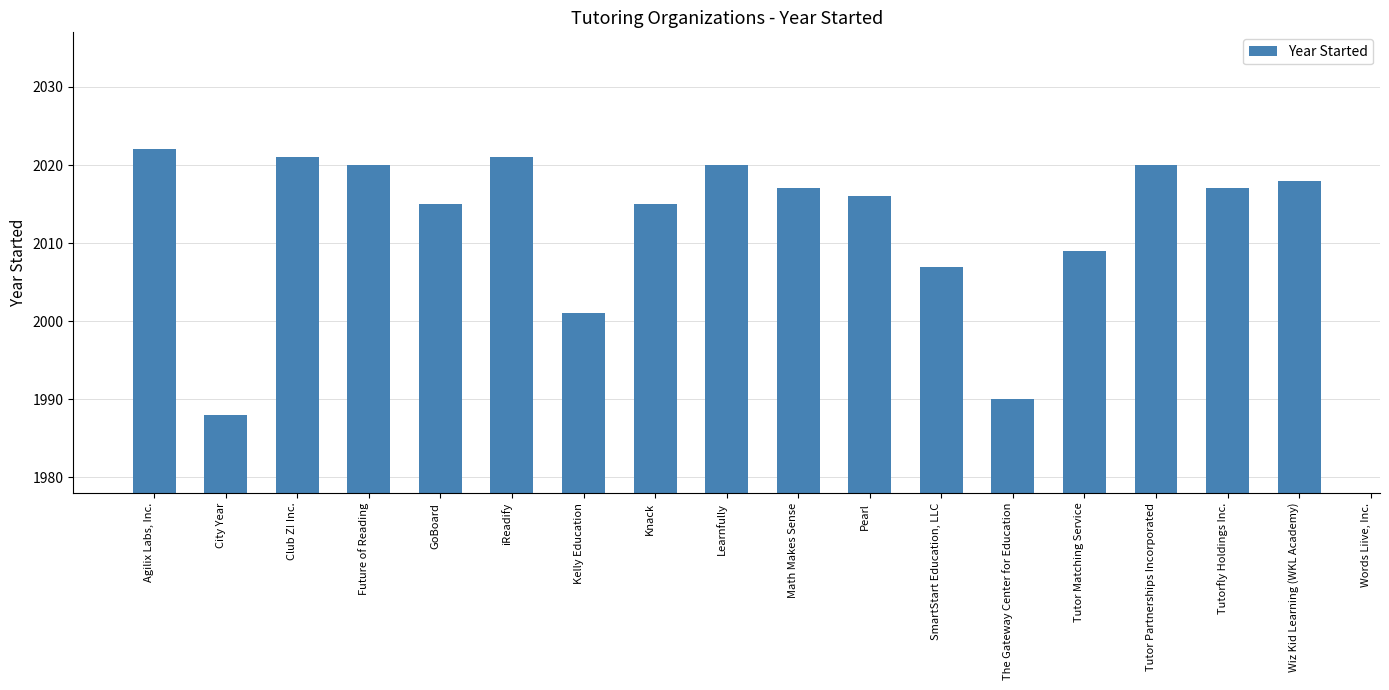

Read the value at Club Z! Inc..

2021